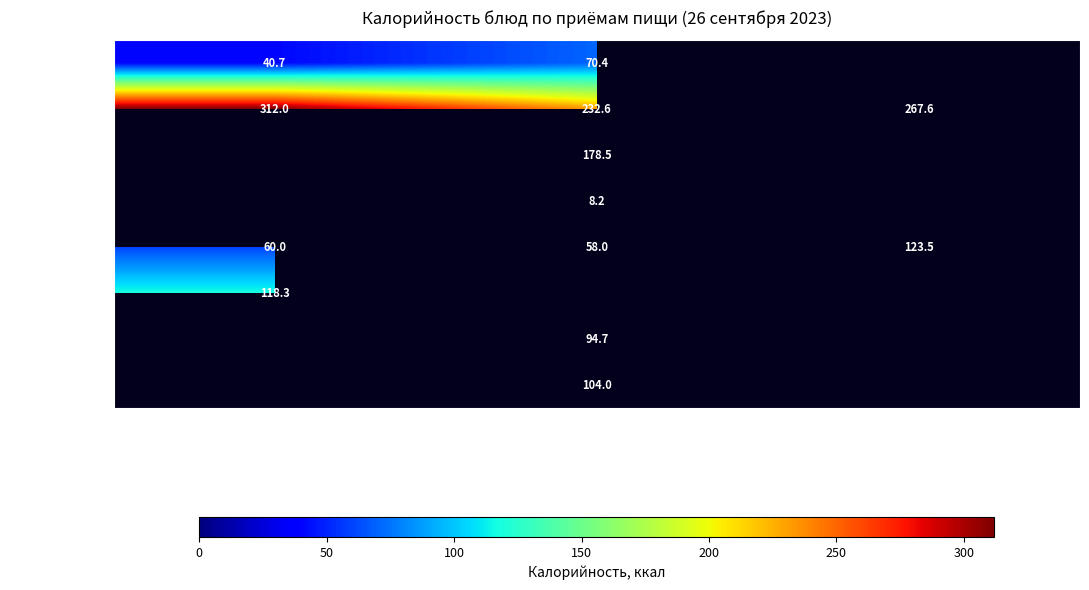

Where is 2 блюдо nearest to the value 272?

Полдник (мл)